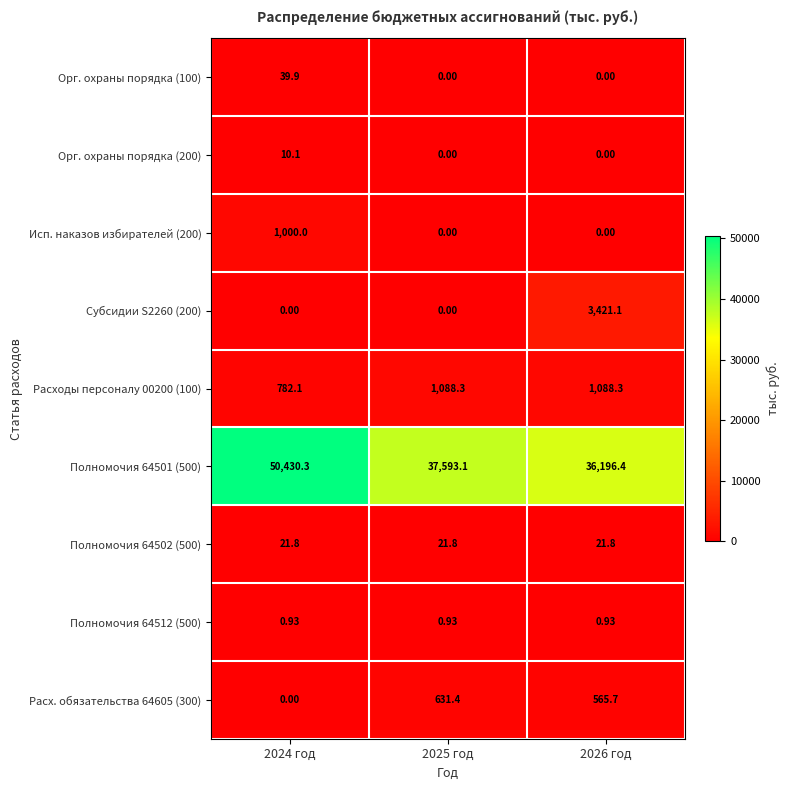

Which series has the largest total across all categories?

Полномочия 64501 (500)